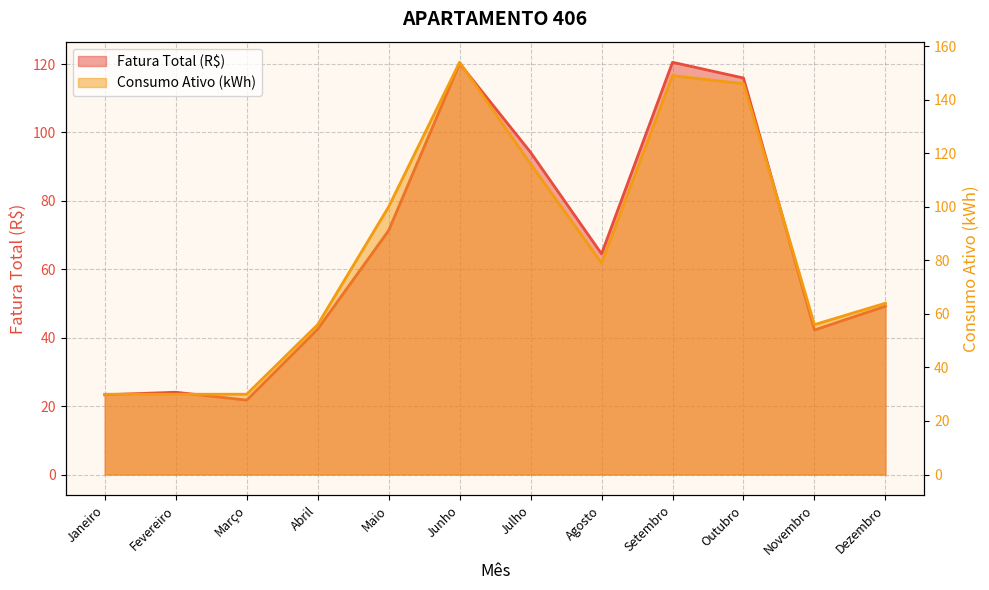

The value of Consumo Ativo (kWh) at Junho is 238.0. True or false?

False